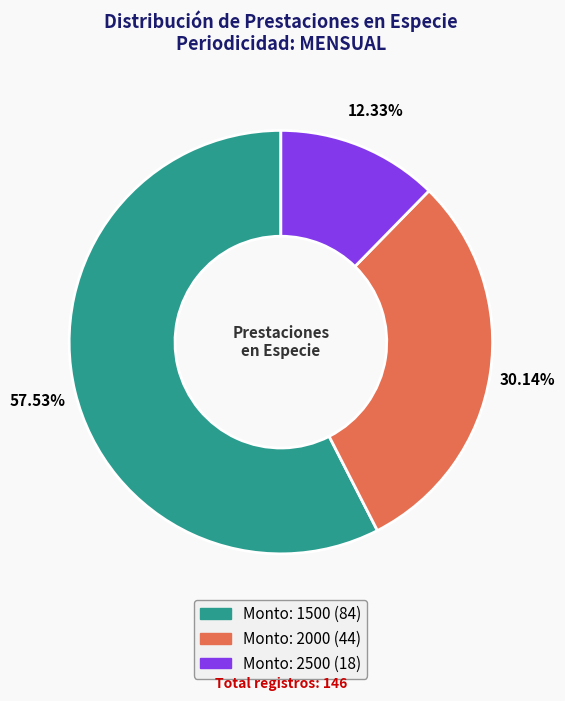

Count the number of slices in the pie.

3